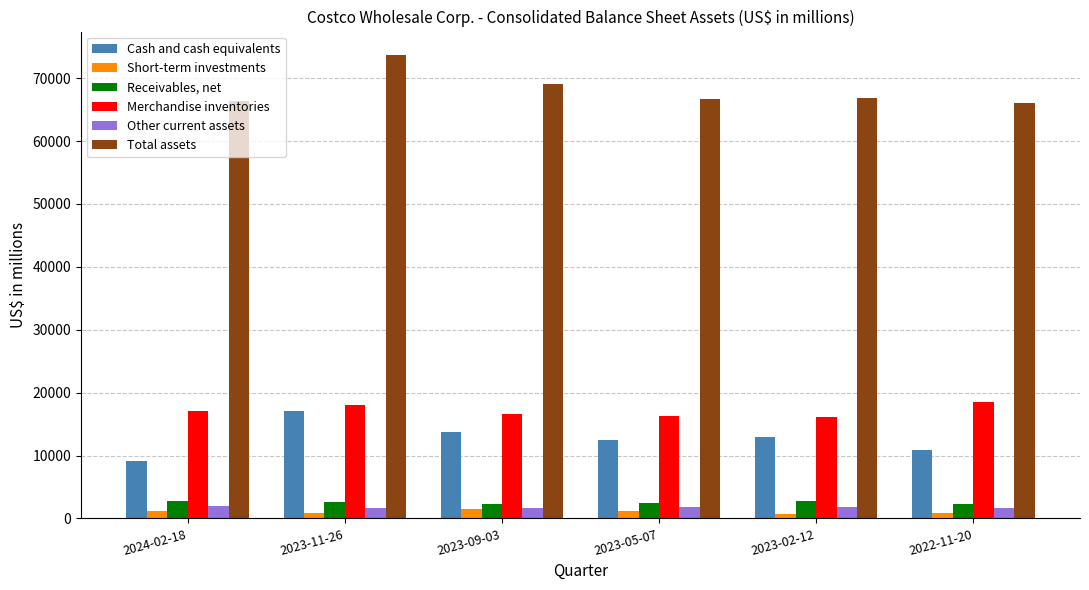

Rank the series by their maximum value, from lowest to highest.

Short-term investments, Other current assets, Receivables, net, Cash and cash equivalents, Merchandise inventories, Total assets